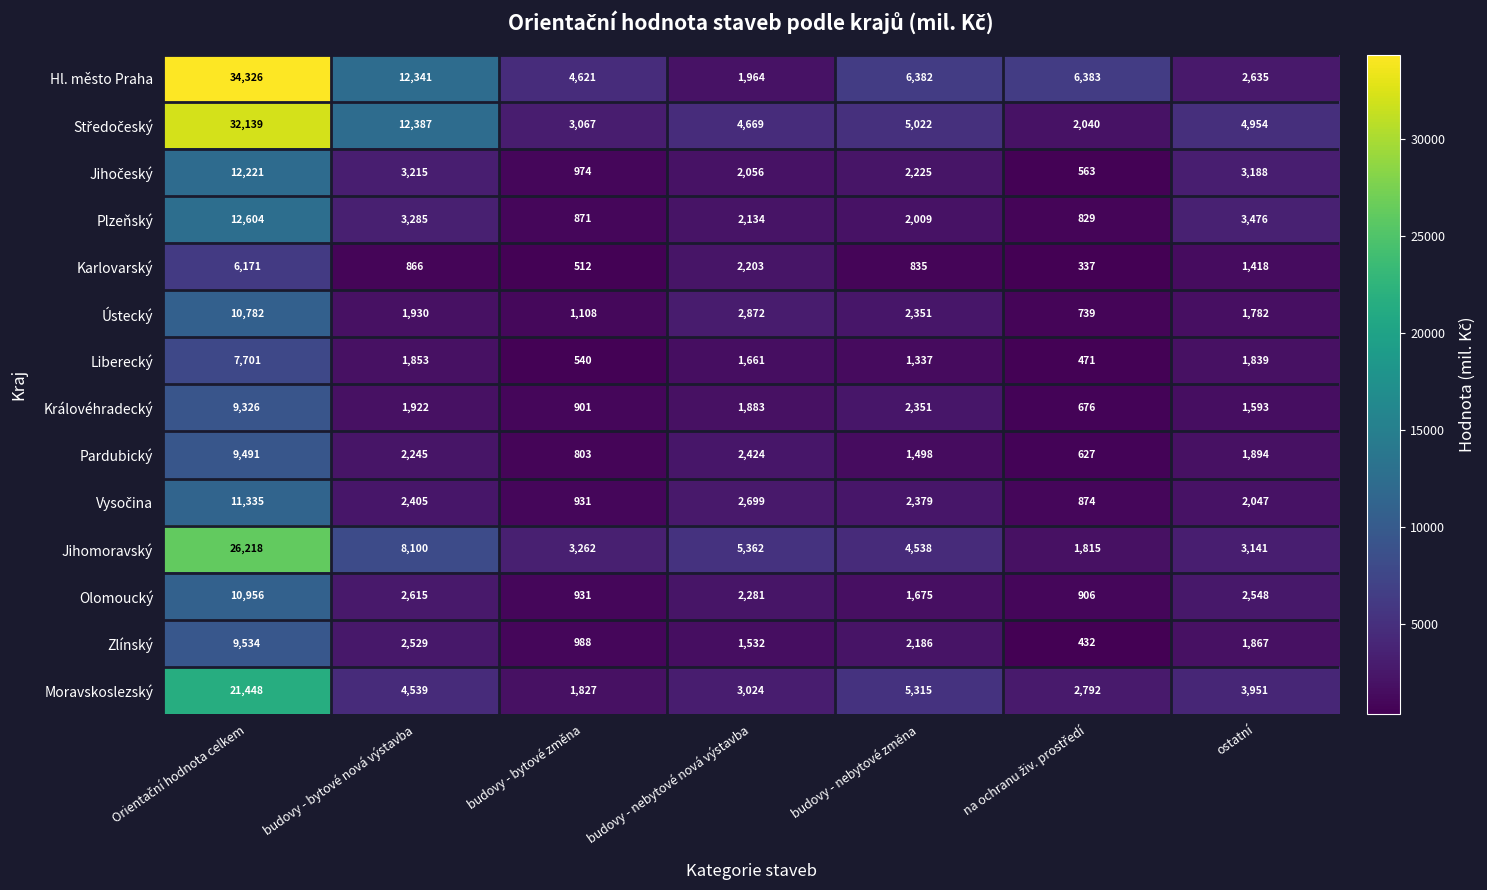

What is the minimum value for Olomoucký?

906